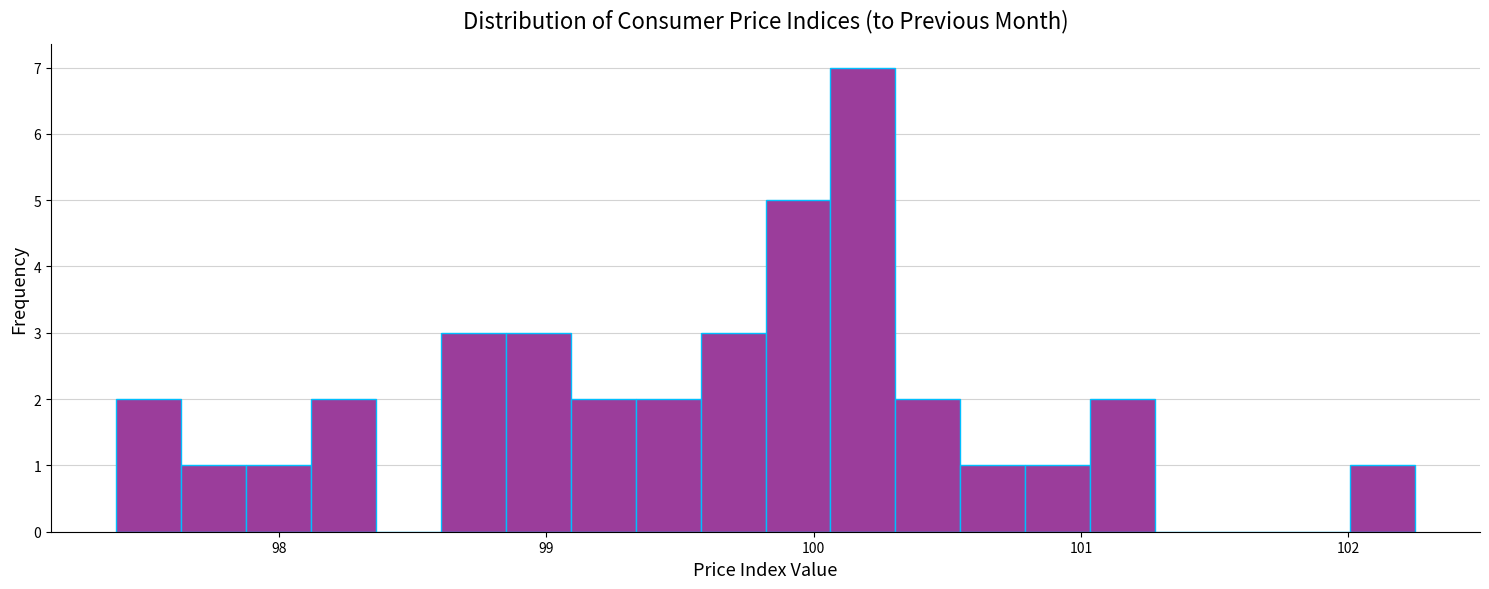

Read against the x-axis, roughly where is the centre of the tallest bar?

100.2